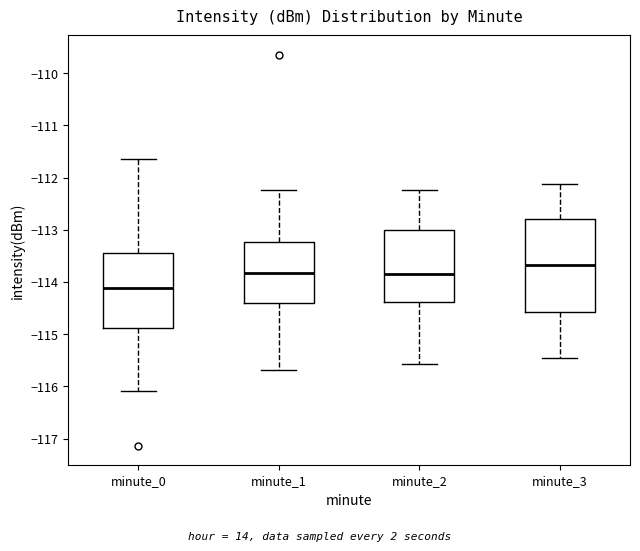

Where does the upper whisker of the box for minute_0 end on the y-axis? The values are not printed on the chart, so give them approximately, as read against the axis.

-111.6